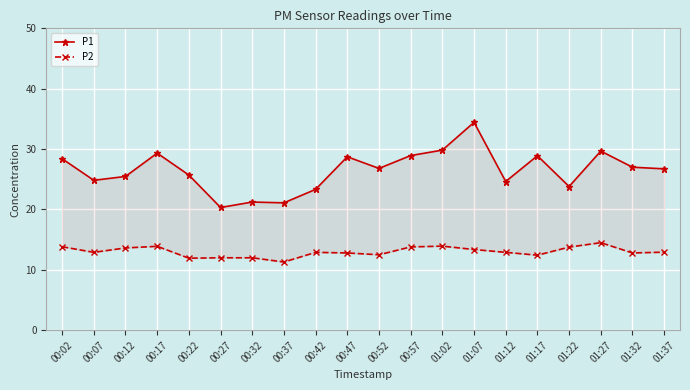

List the series in order of their peak value, lowest first.

P2, P1